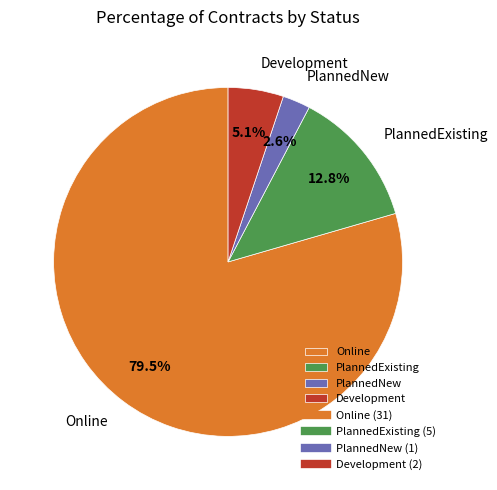

Which has a higher value, PlannedExisting or Online?

Online